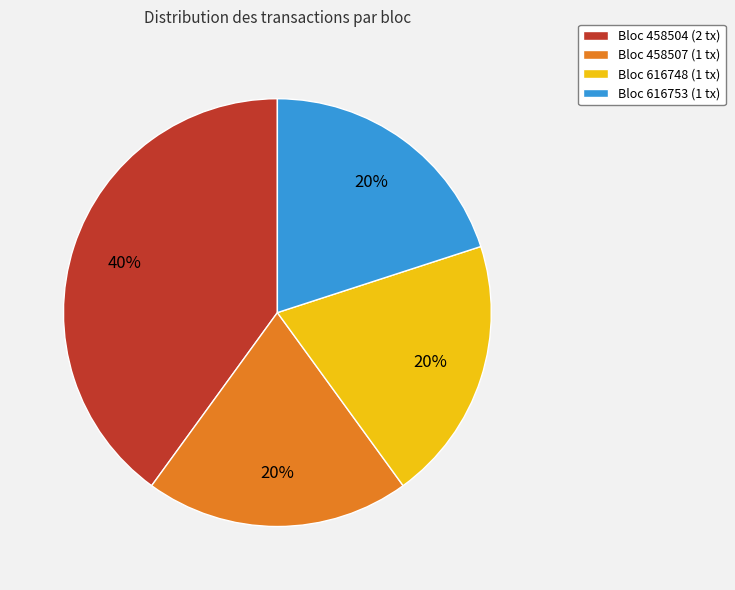

To the nearest percent, what percentage of the pie is Bloc 458507 (1 tx)?

20%